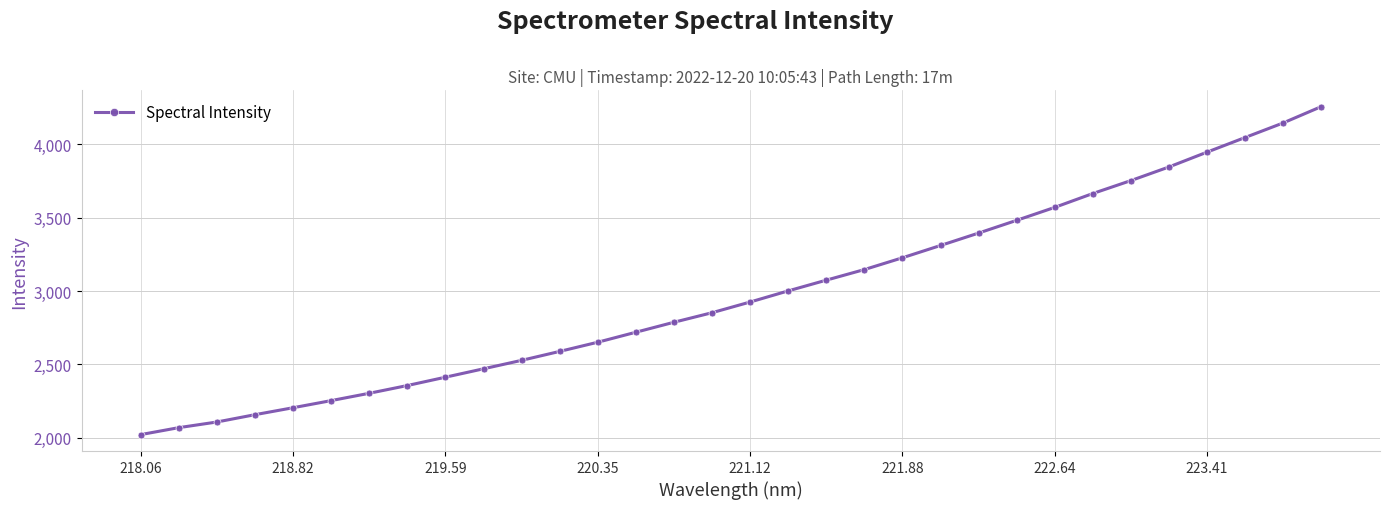

What is the maximum value shown in the chart?

4254.6